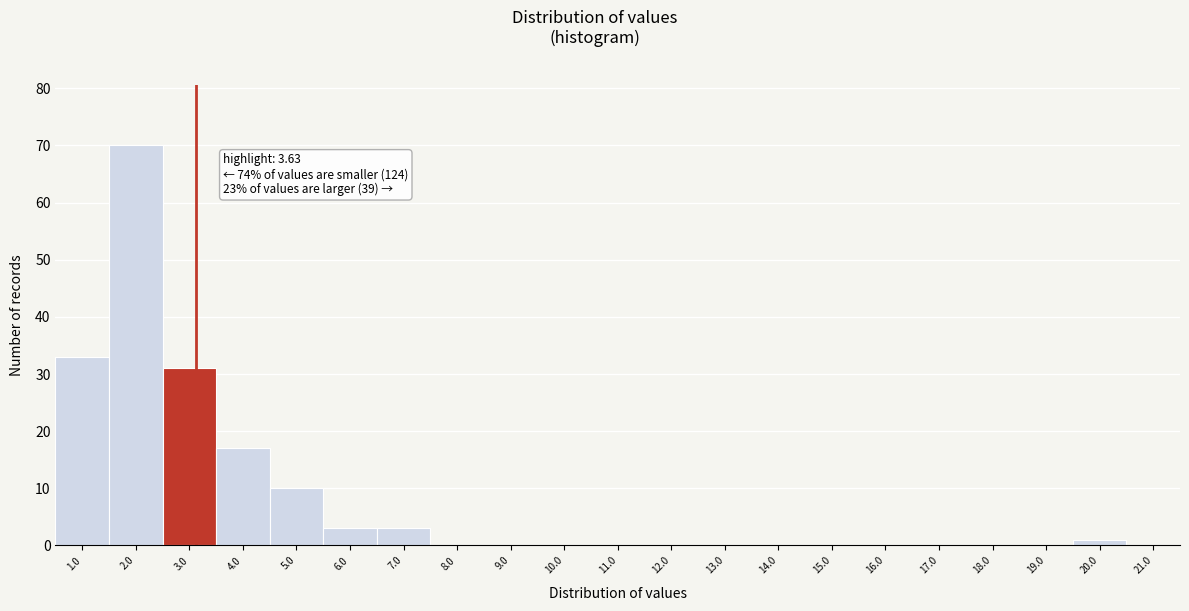

Reading left to right, transcribe all the data shown in this chart.

1.0=33	2.0=70	3.0=31	4.0=17	5.0=10	6.0=3	7.0=3	8.0=0	9.0=0	10.0=0	11.0=0	12.0=0	13.0=0	14.0=0	15.0=0	16.0=0	17.0=0	18.0=0	19.0=0	20.0=1	21.0=0